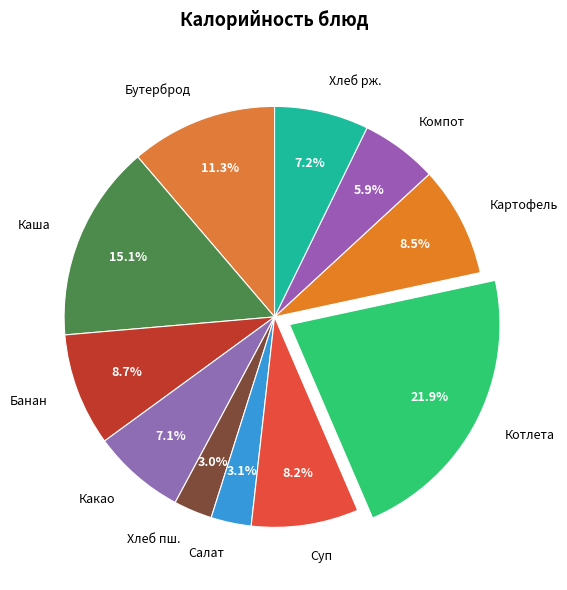

Is there a majority slice in this chart?

No